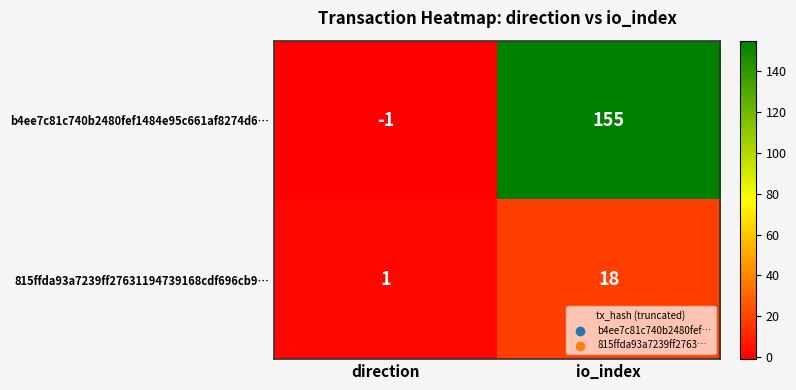

At how many categories does at least one series exceed 43?

1